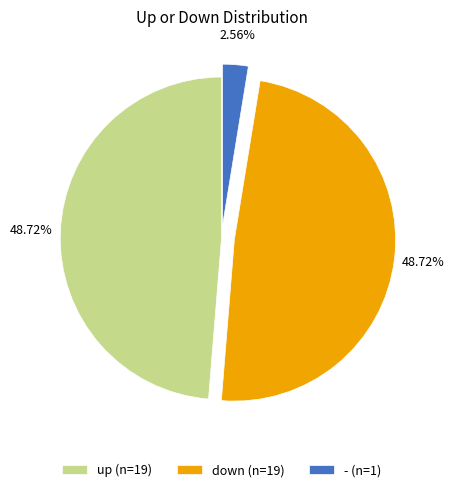

Which has a higher value, - (n=1) or down (n=19)?

down (n=19)